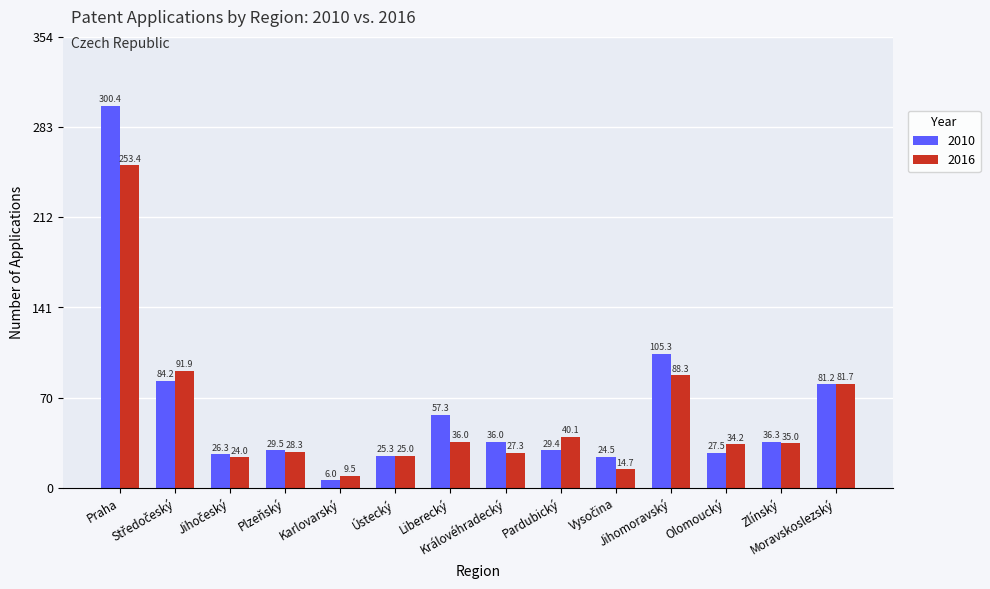

How many categories are shown in the chart?

14